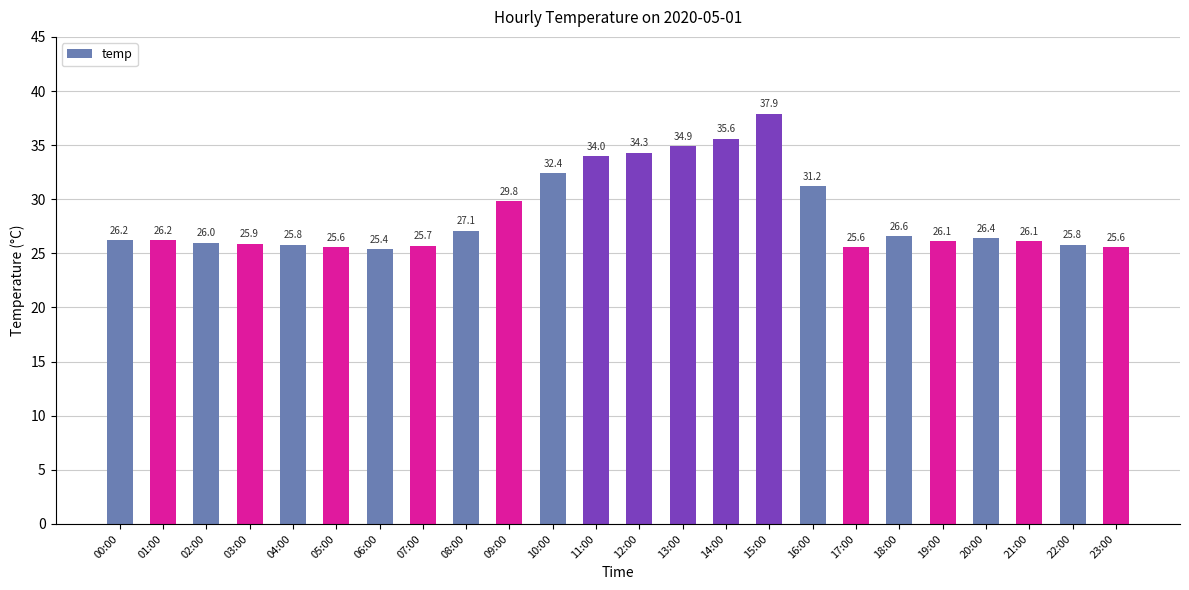

Reading right to left, transcribe all the data shown in this chart.

25.6	25.8	26.1	26.4	26.1	26.6	25.6	31.2	37.9	35.6	34.9	34.3	34.0	32.4	29.8	27.1	25.7	25.4	25.6	25.8	25.9	26.0	26.2	26.2